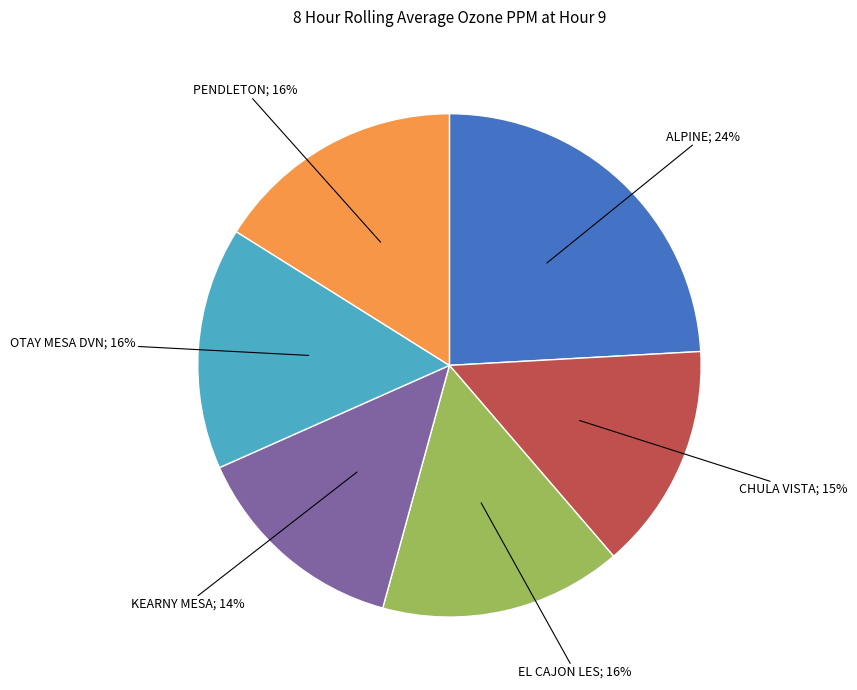

To the nearest percent, what is the average slice percentage?

17%